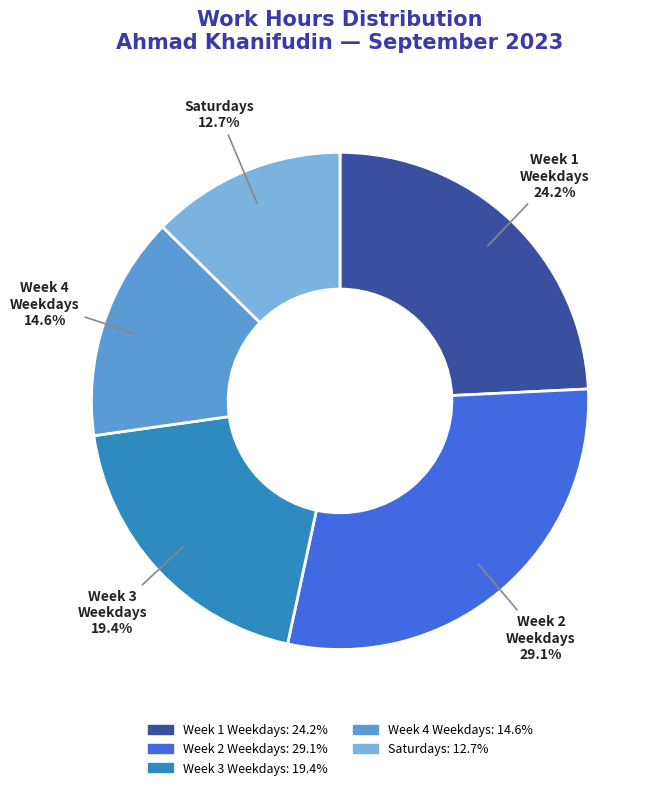

Does any single category account for the majority?

No